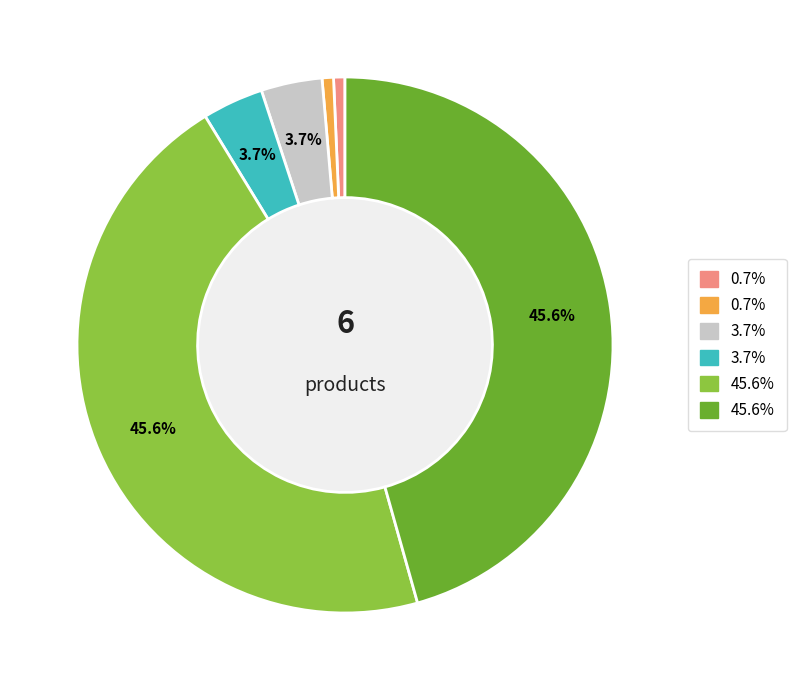

How many segments does this pie chart have?

6